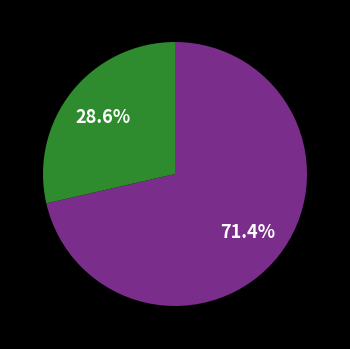

Is there any slice that represents more than half of the pie?

Yes